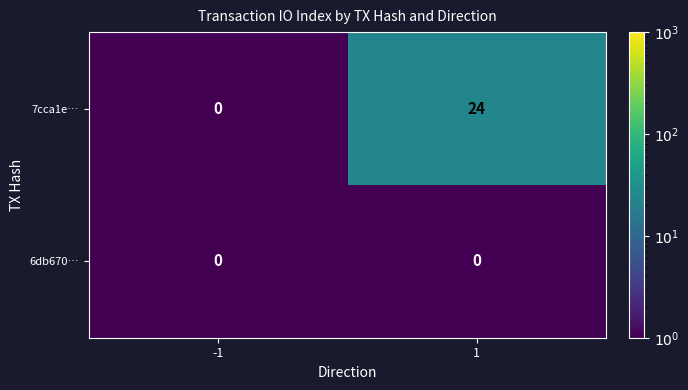

True or false: 6db670… has a value of 0 at 1.

True